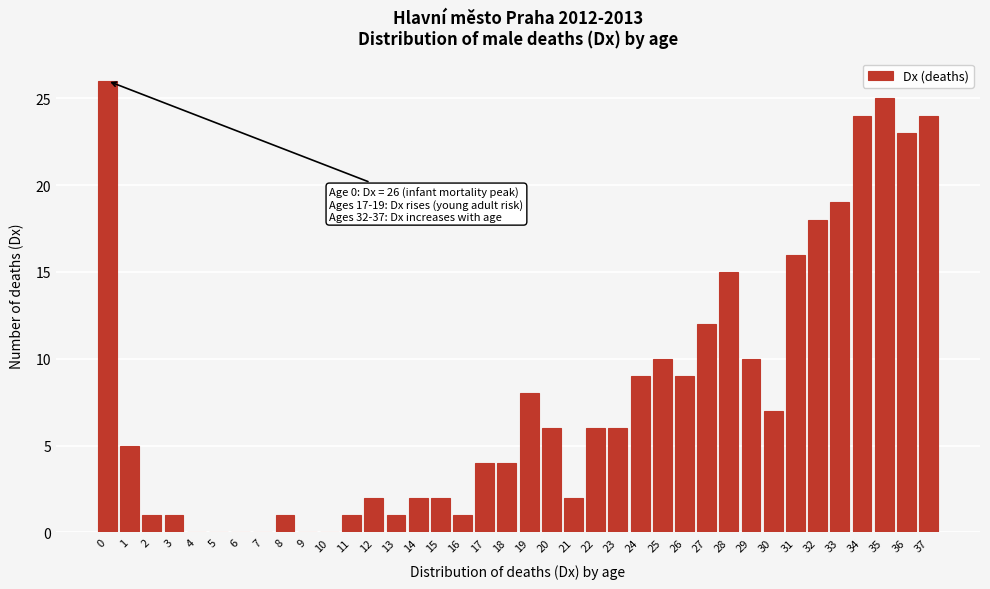

Where is the data nearest to the value 13?

27